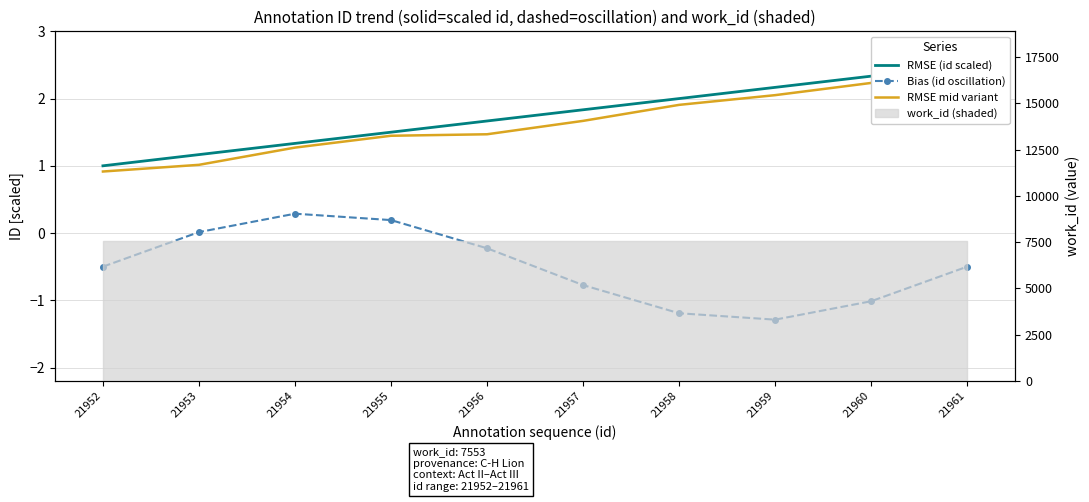

True or false: RMSE mid variant has a value of 1.4 at 21955.

True